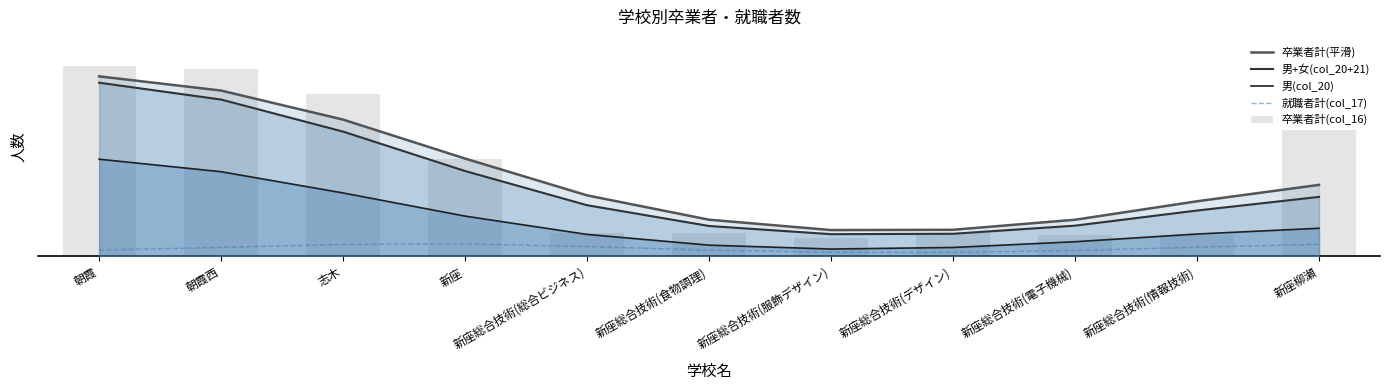

How many data points in 就職者計(col_17) are above 14?

6